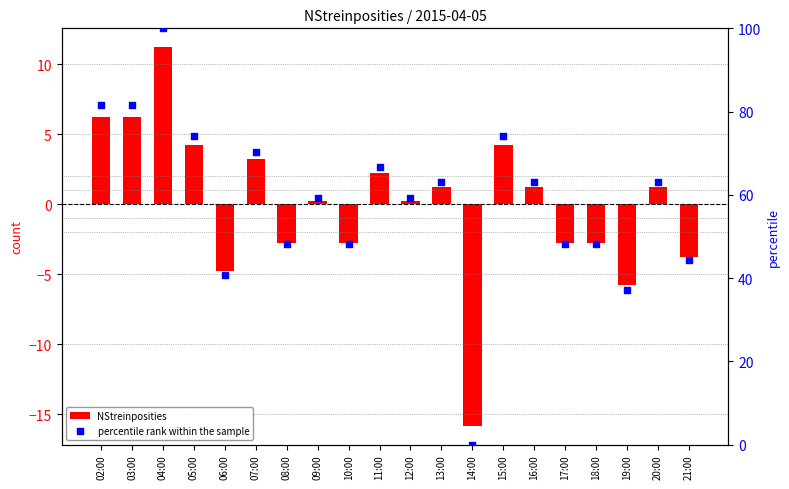

Which series has the widest spread of Y values?

percentile rank within the sample